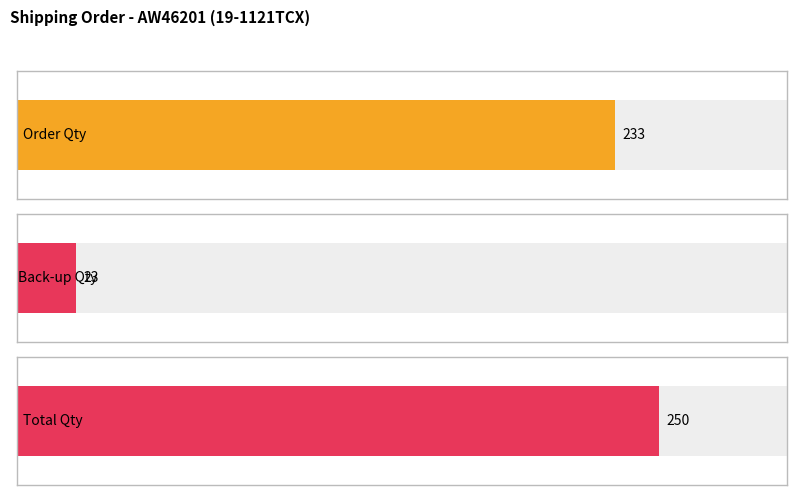

Which series has the largest total across all categories?

Total Qty